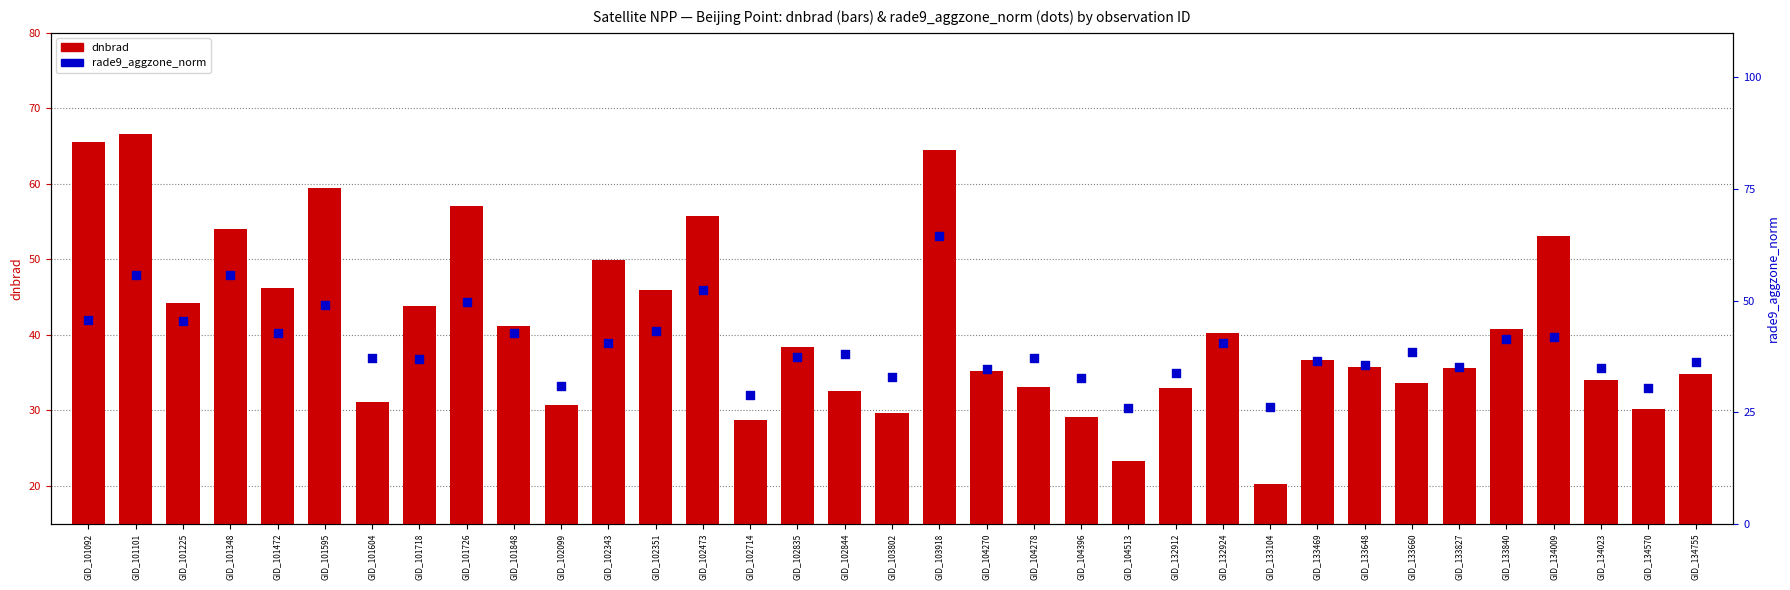

At which category is the sum across all series the highest?

GID_103918